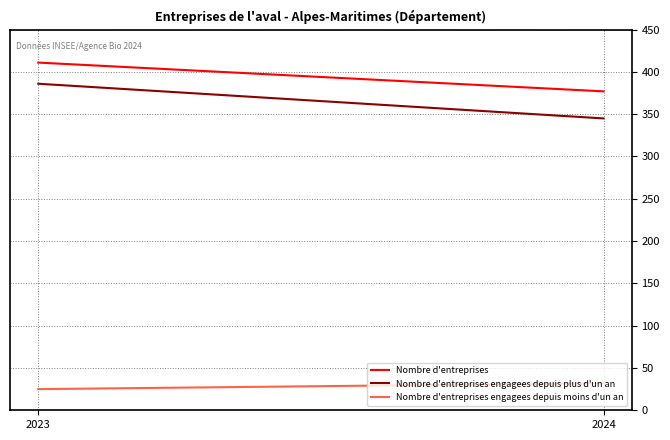

Read the Nombre d'entreprises value at 2023.

411